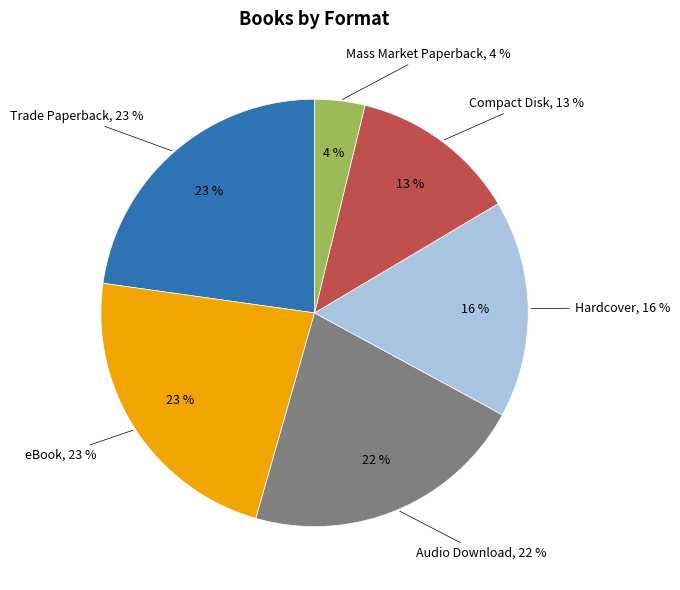

To the nearest percent, what percentage of the pie is eBook?

23%